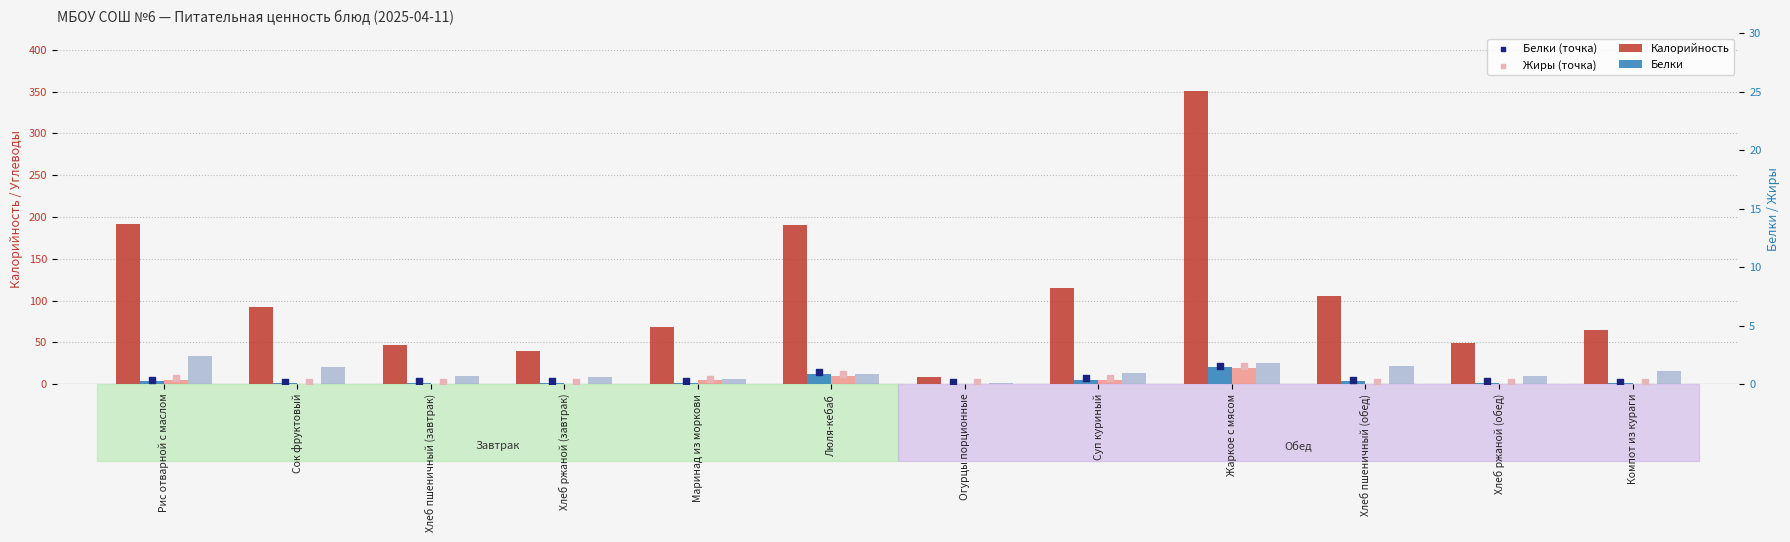

Which series contains the highest Y value?

Калорийность